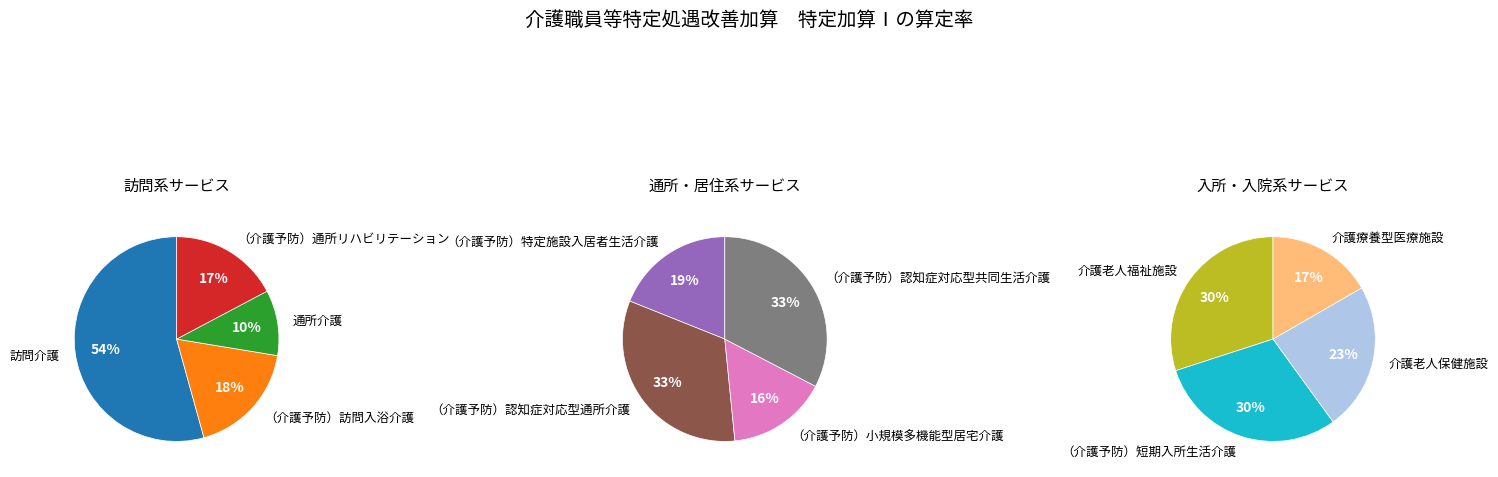

How many segments does this pie chart have?

12